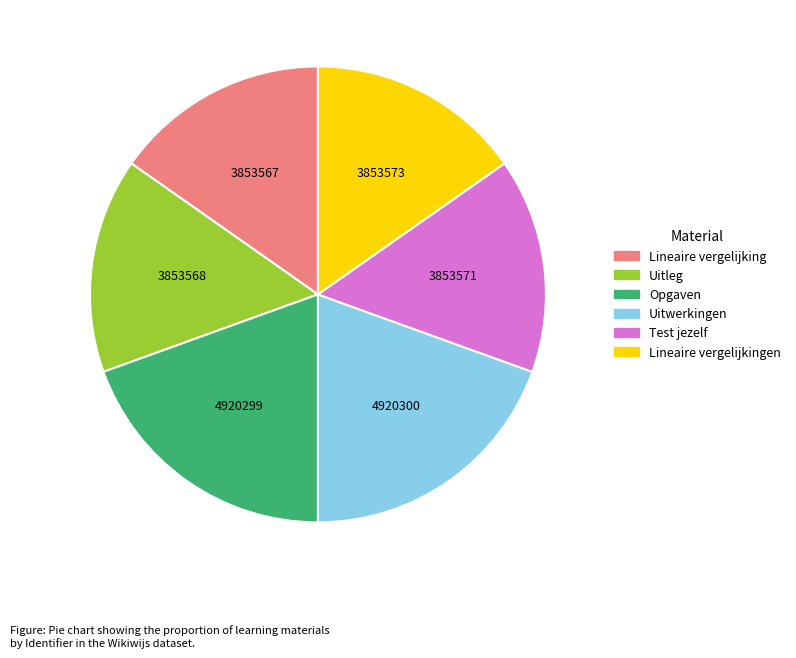

Is there any slice that represents more than half of the pie?

No